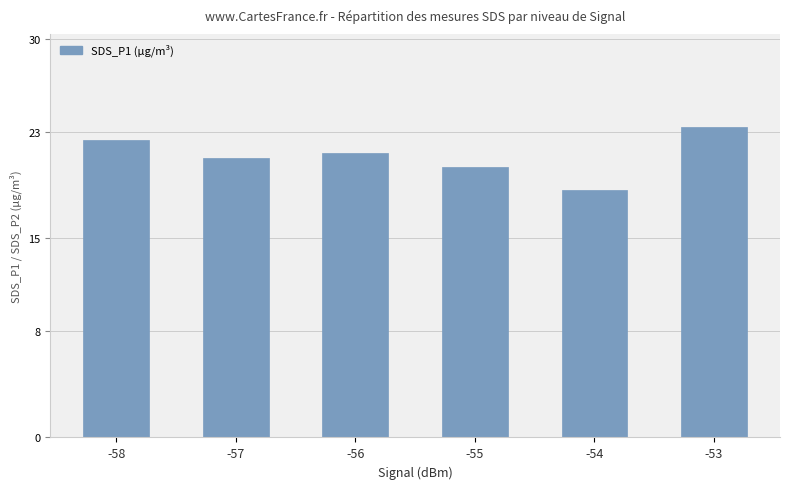

Between -58 and -57, which is larger?

-58